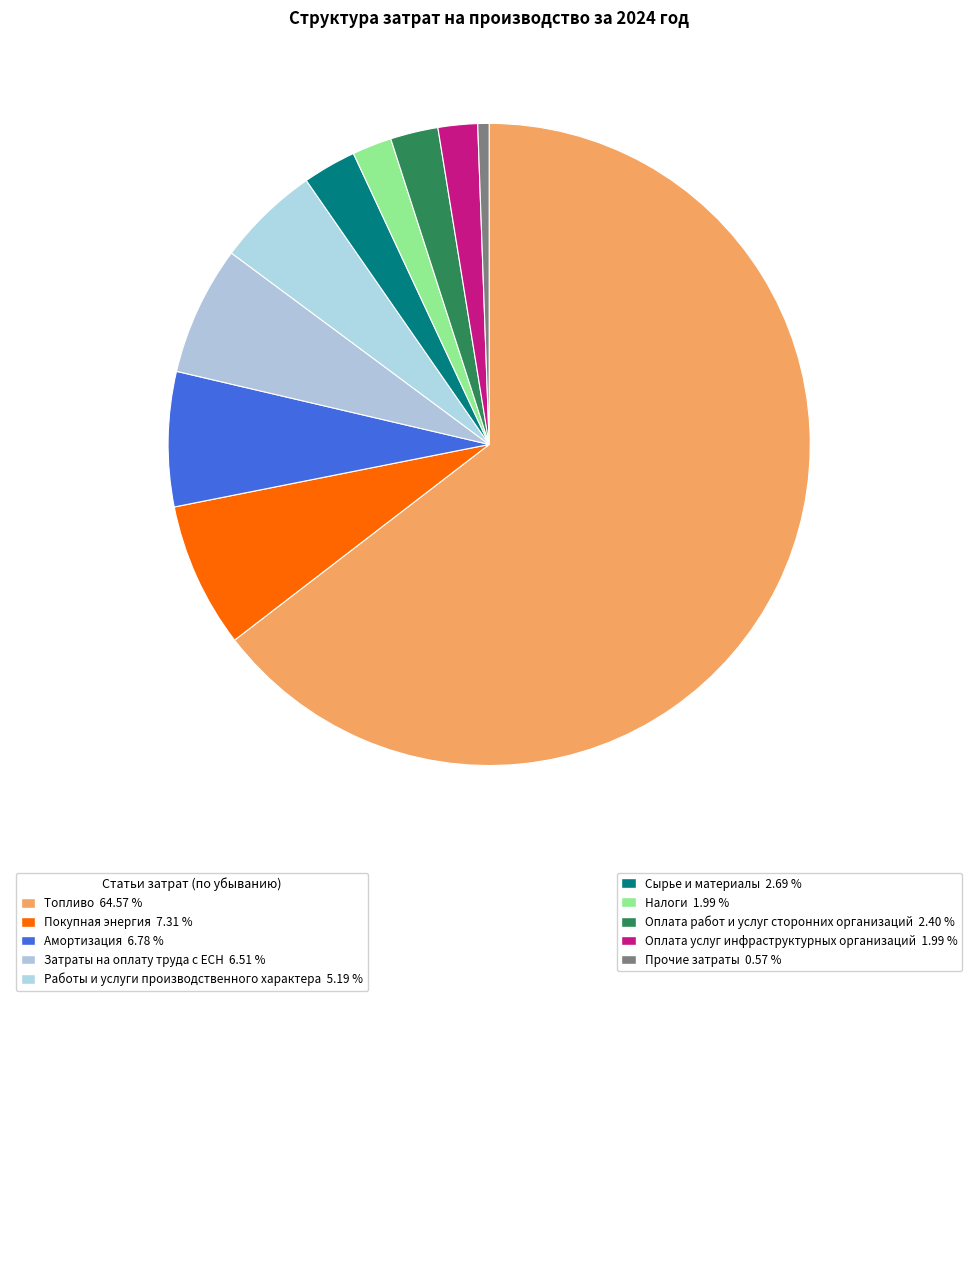

Count the number of slices in the pie.

10